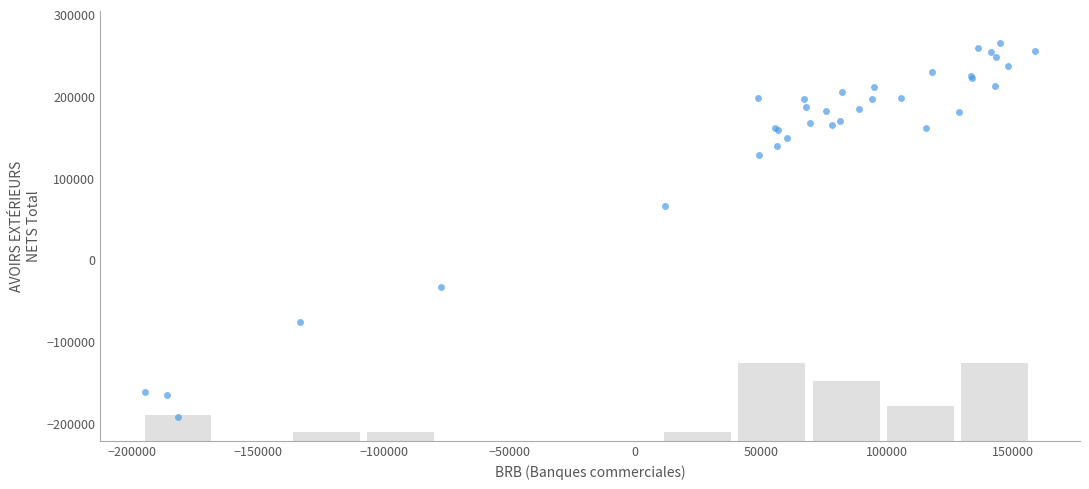

What Y value in the scatter plot is closest to 36025?

65138.6